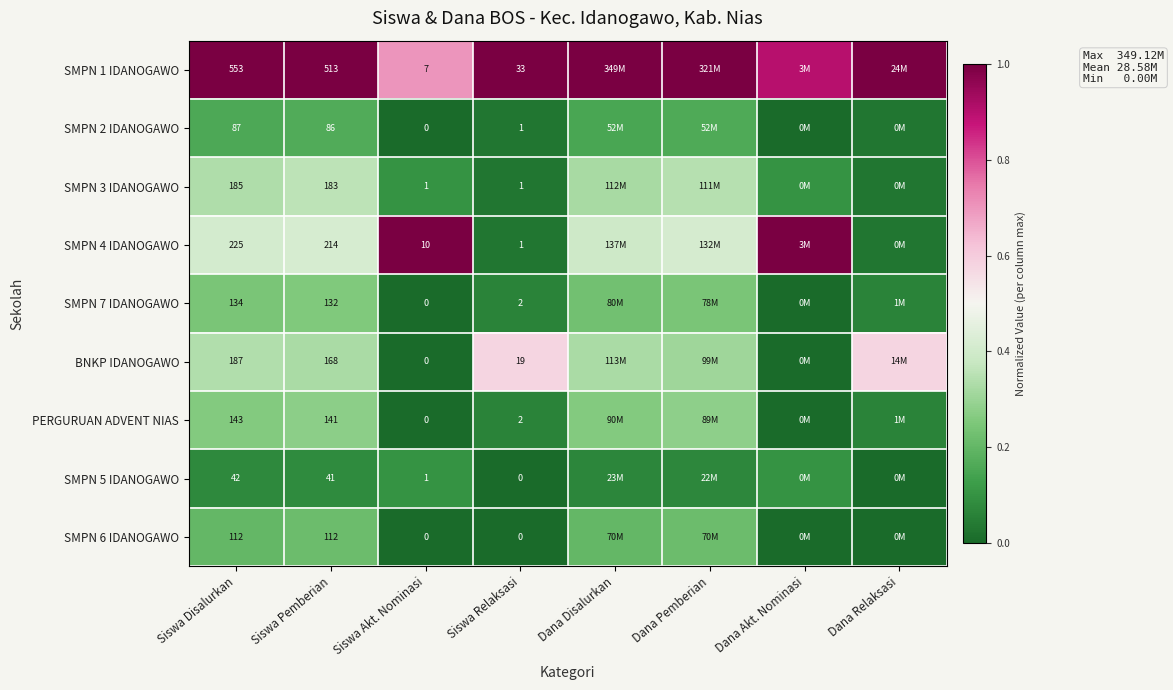

True or false: SMPN 5 IDANOGAWO has a value of 0.1 at Dana Disalurkan.

True